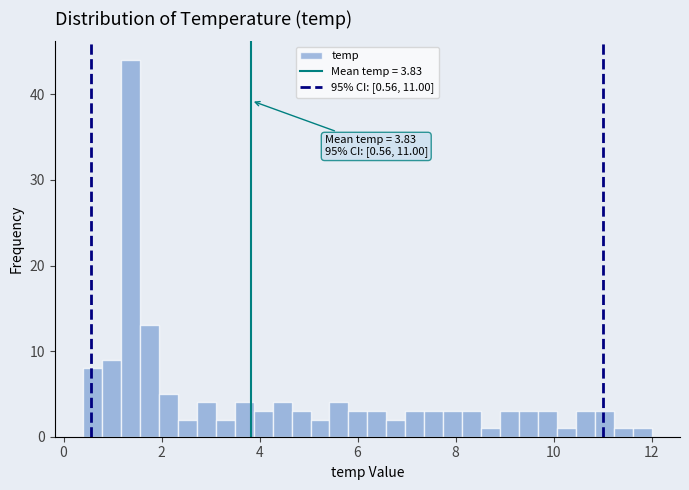

Read against the x-axis, roughly where is the centre of the tallest bar?

1.4